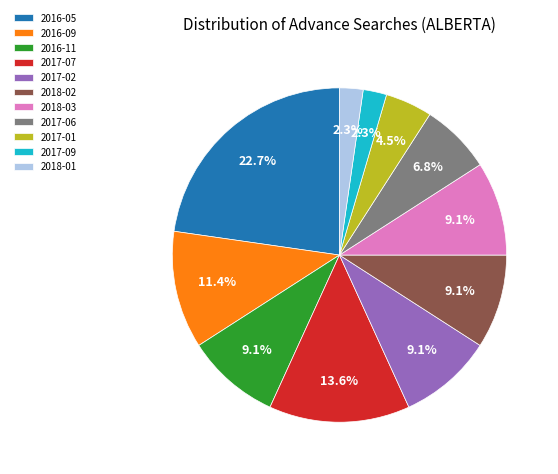

Which slice is the largest?

2016-05